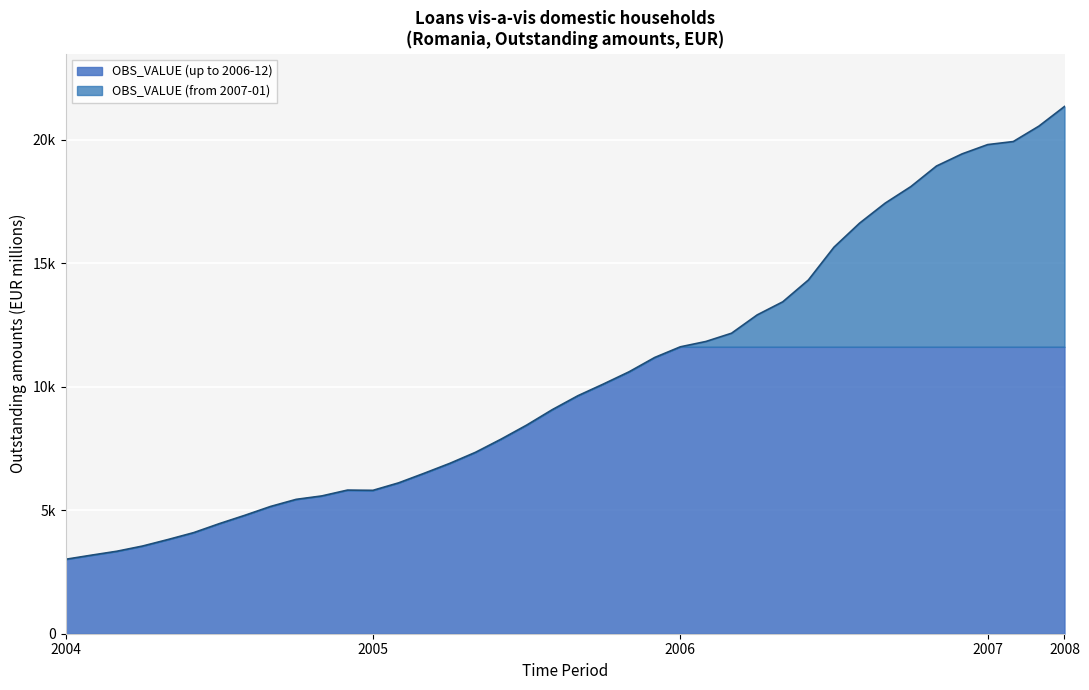

Does the chart display data point markers on the line(s)?

No